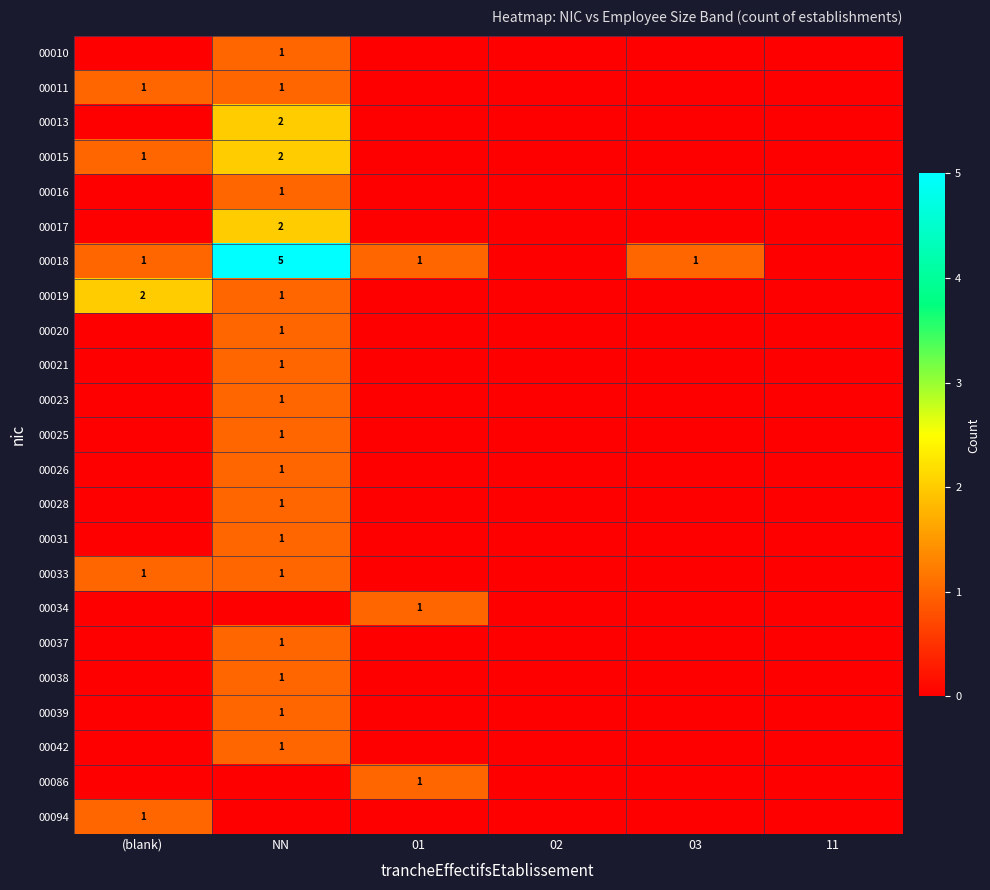

Is it true that 00023 equals 1 at NN?

True